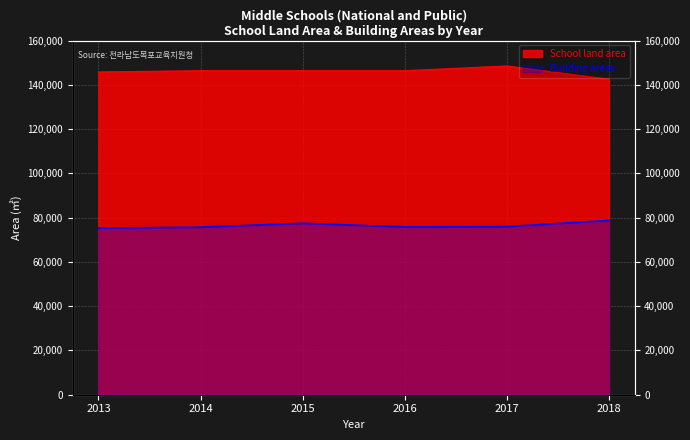

What is the difference between the maximum and minimum values in the Building areas series?

3508